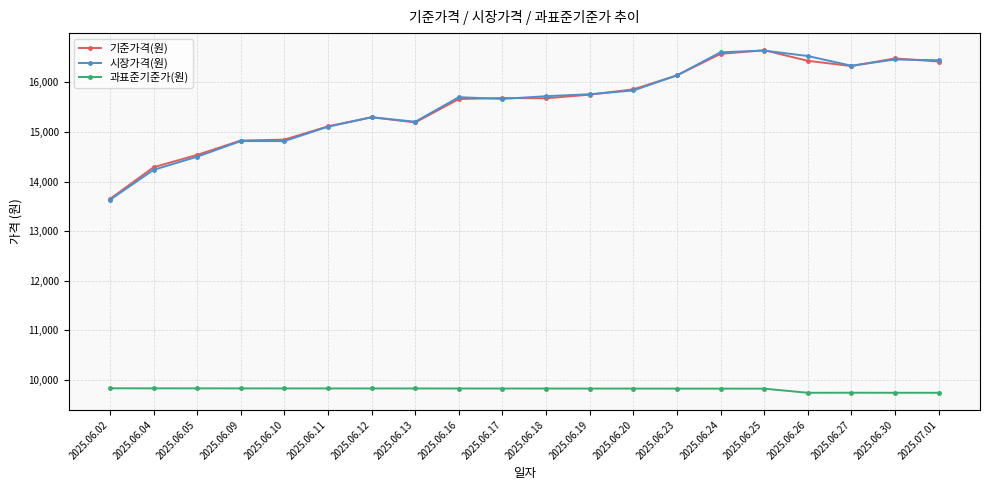

What is the label of the 10th point from the left?

2025.06.17